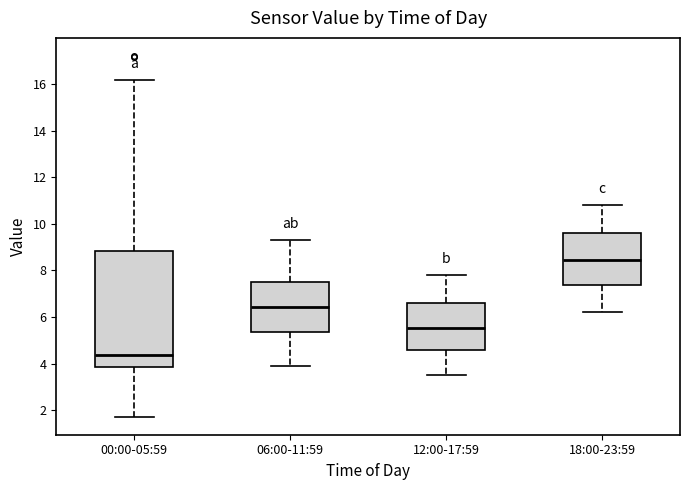

Which box is the tallest, from its lower edge to its upper edge?

00:00-05:59